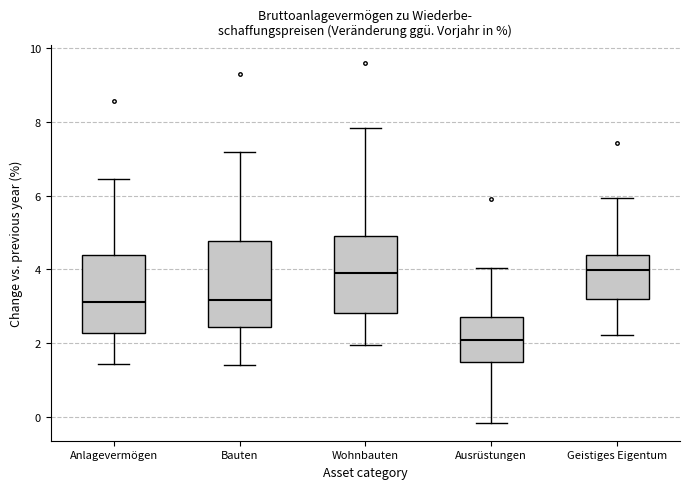

Where does the upper whisker of the box for Wohnbauten end on the y-axis? The values are not printed on the chart, so give them approximately, as read against the axis.

7.8